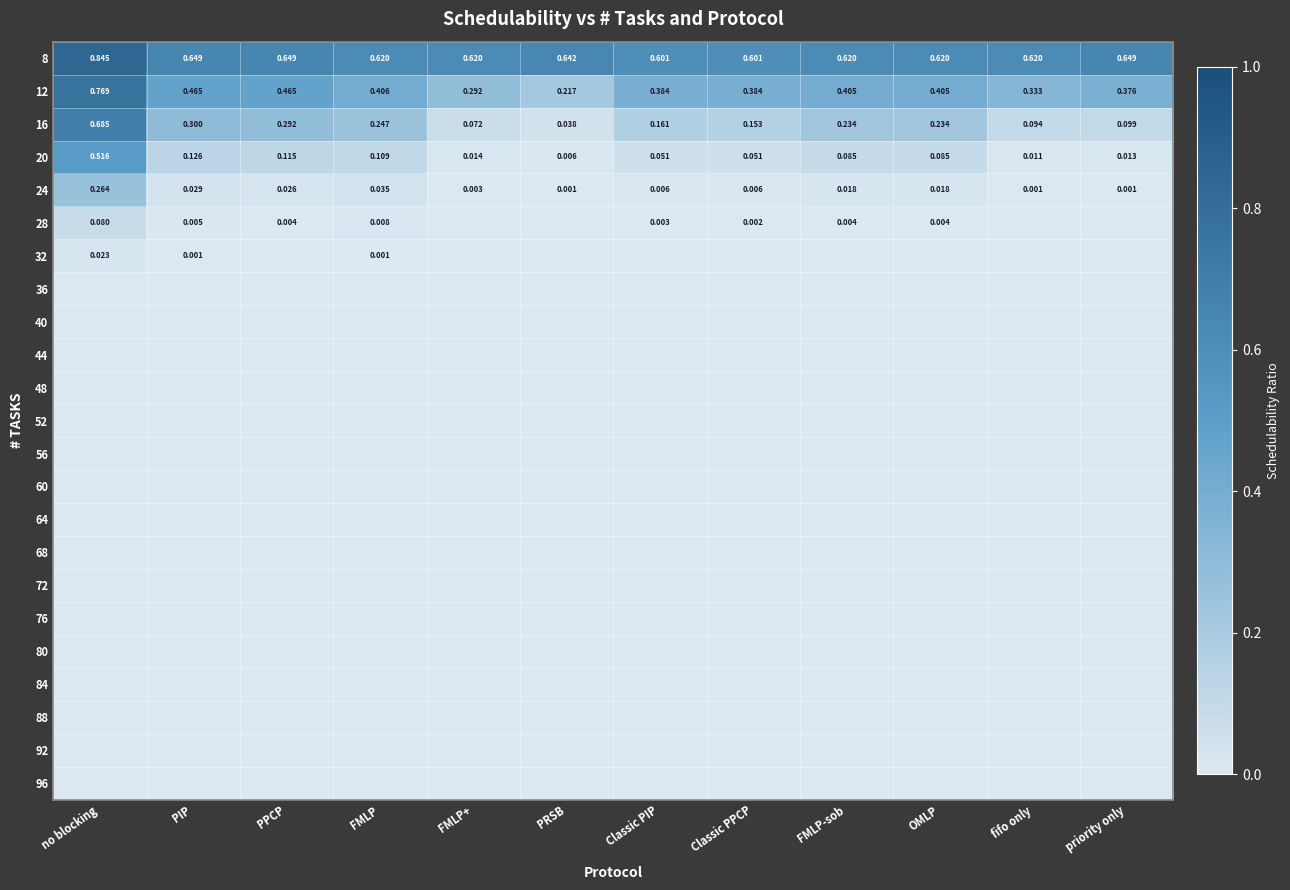

Is the value of 8 at FMLP+ greater than the value of 20 at FMLP?

Yes